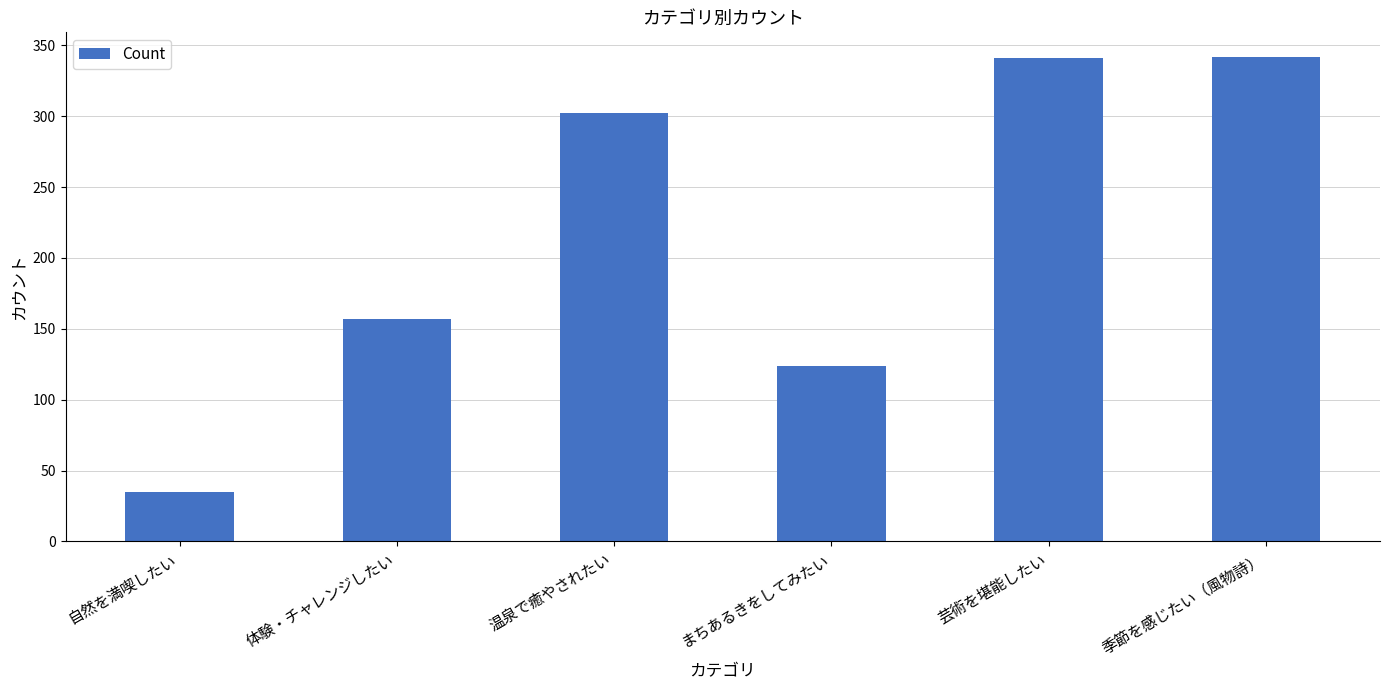

What is the value of the 5th bar from the left?

341